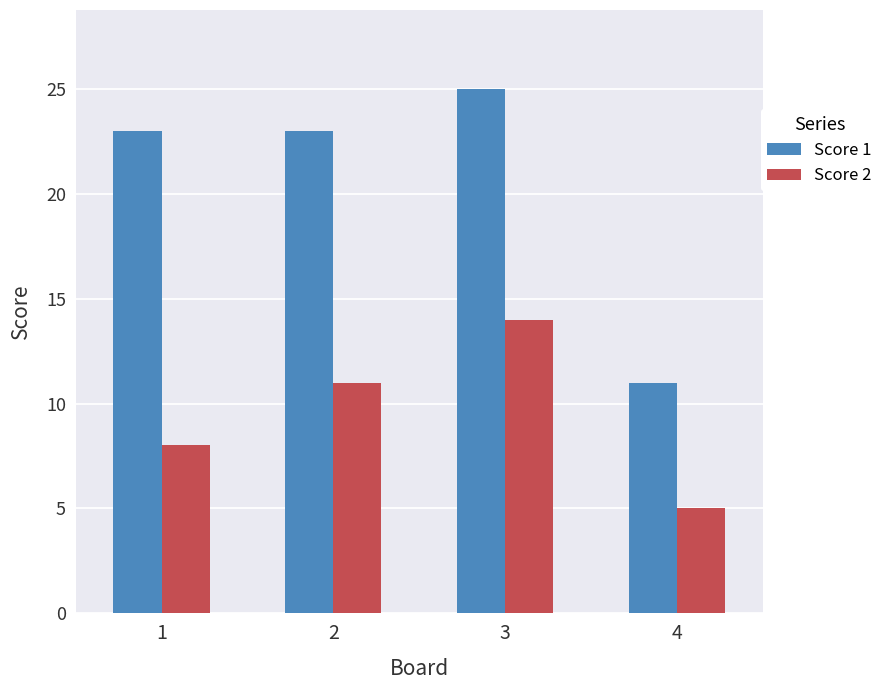

Reading left to right, transcribe all the data shown in this chart.

Score 1: 1=23	2=23	3=25	4=11
Score 2: 1=8	2=11	3=14	4=5